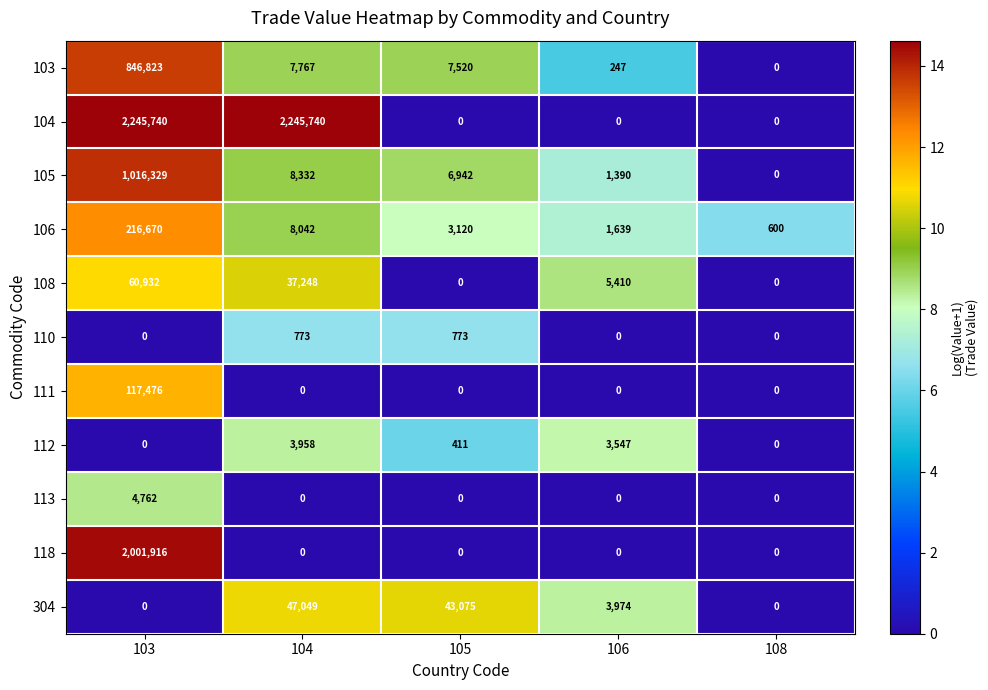

What is the difference between the 110 values at 108 and 105?

773